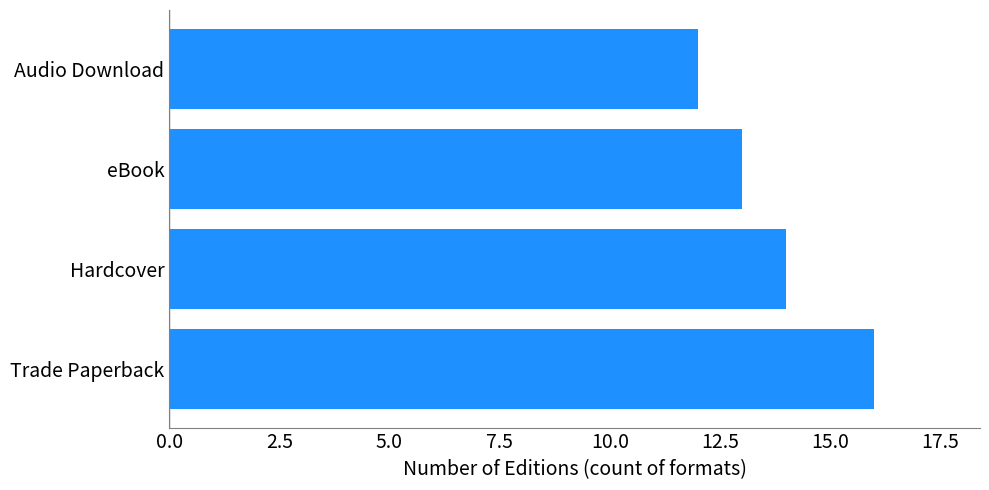

Which has a higher value, eBook or Audio Download?

eBook